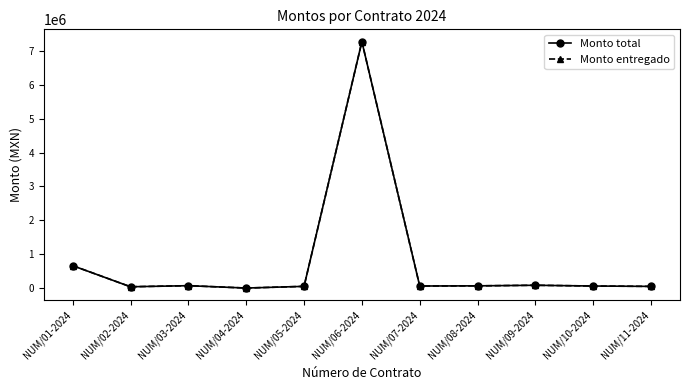

The Monto total series shows 1090.0 at NUM/04-2024. True or false?

True